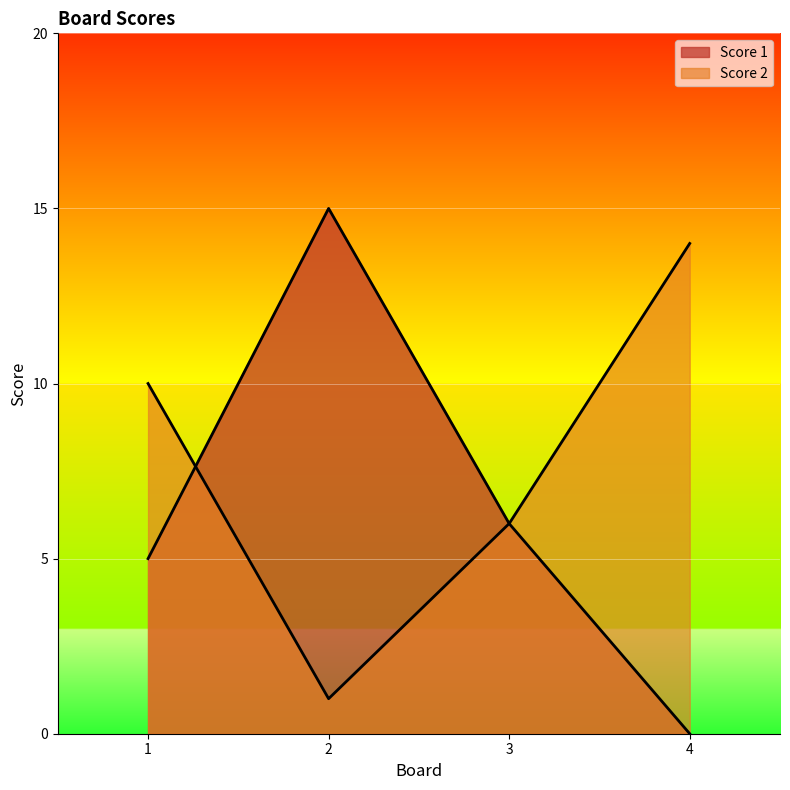

At which category is the sum across all series the highest?

2